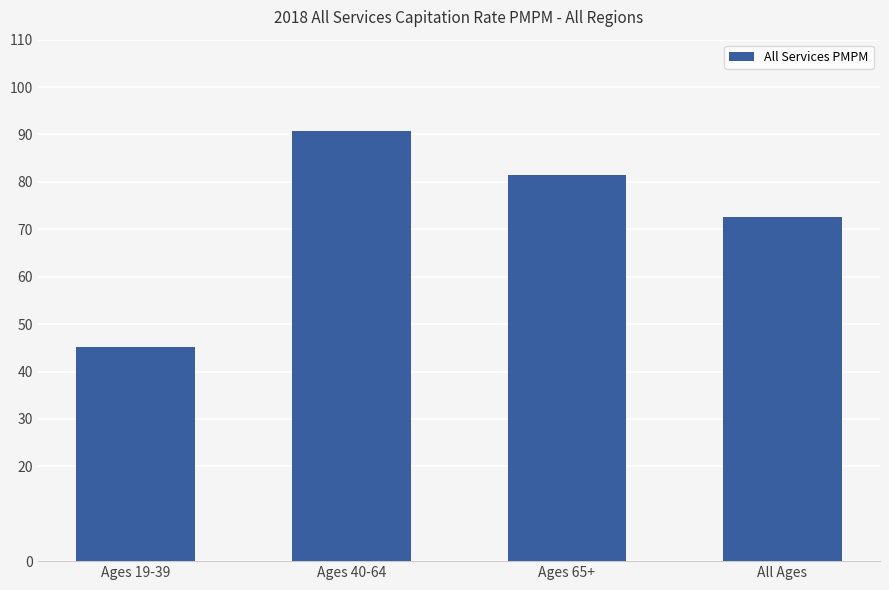

List the labels in order of value, smallest first.

Ages 19-39, All Ages, Ages 65+, Ages 40-64